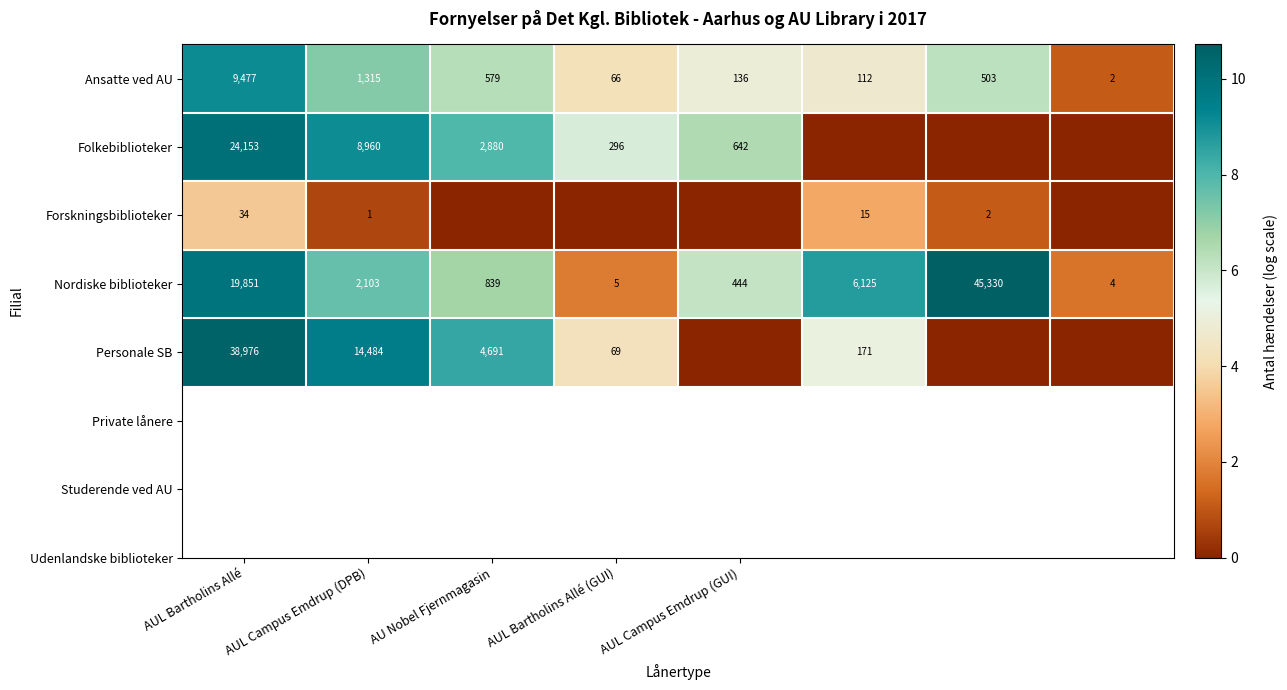

At how many categories does at least one series exceed 5?

7